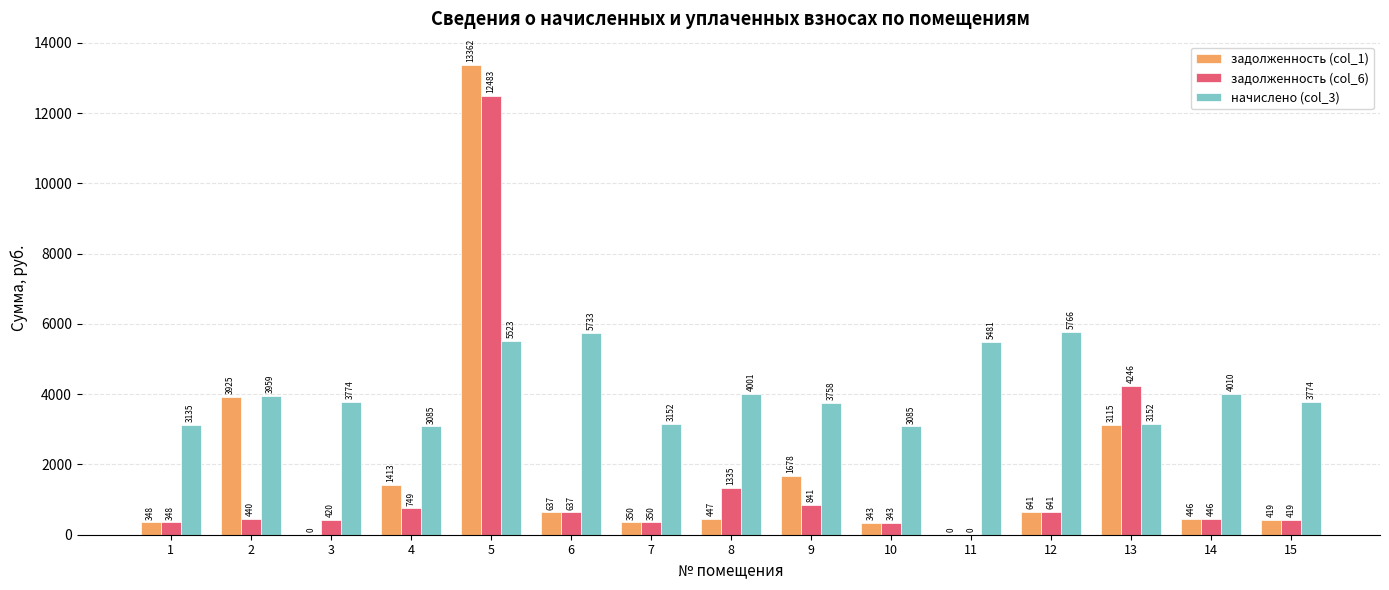

The value of задолженность (col_1) at 5 is 13361.8. True or false?

True